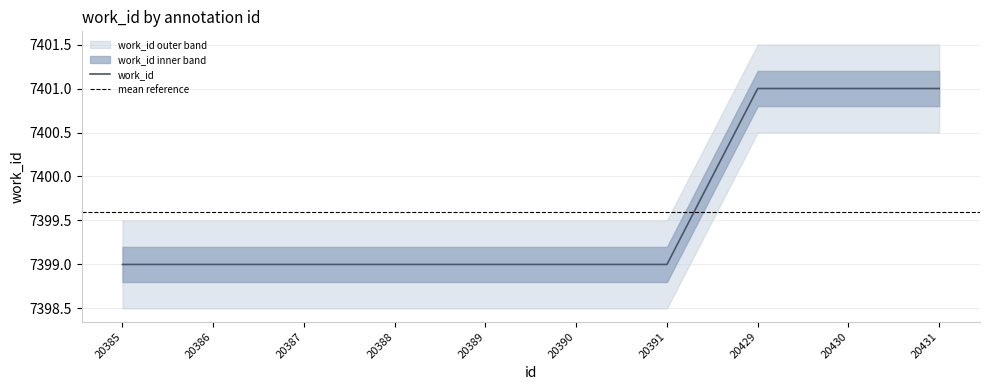

How many work_id values are between 7399 and 7401?

10